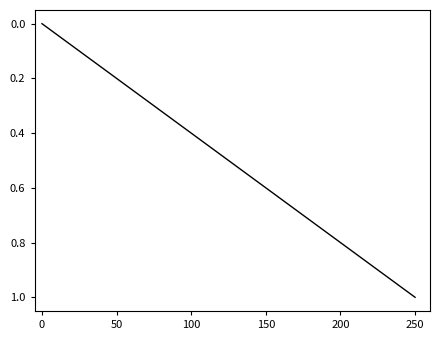

How many distinct data groups are displayed?

1